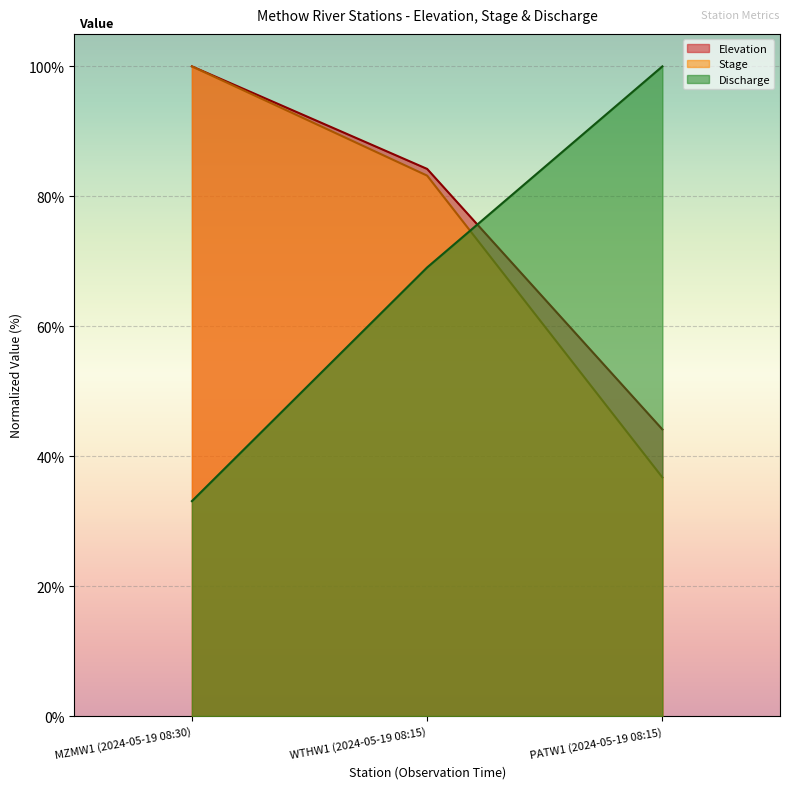

What is the sum of the Stage values at WTHW1 (2024-05-19 08:15) and MZMW1 (2024-05-19 08:30)?

183.2